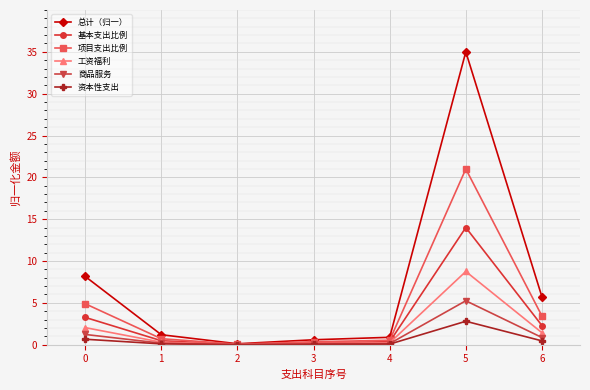

True or false: 基本支出比例 has more than 0 points higher than both neighbors.

True